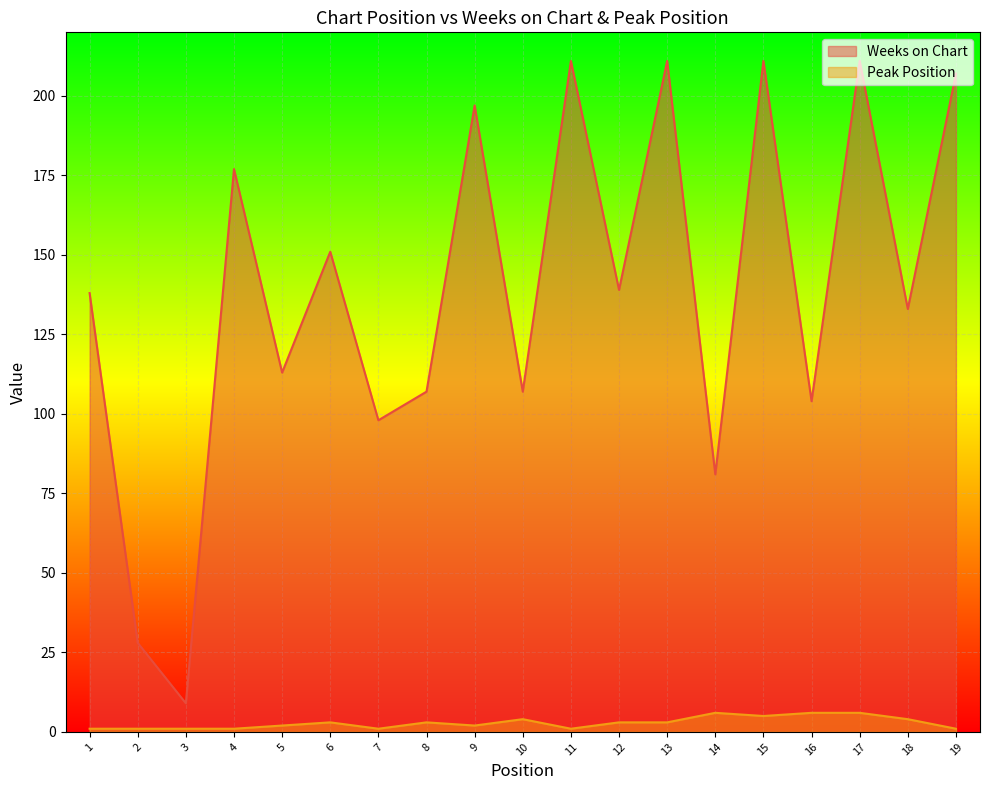

Which series has the largest total across all categories?

Weeks on Chart